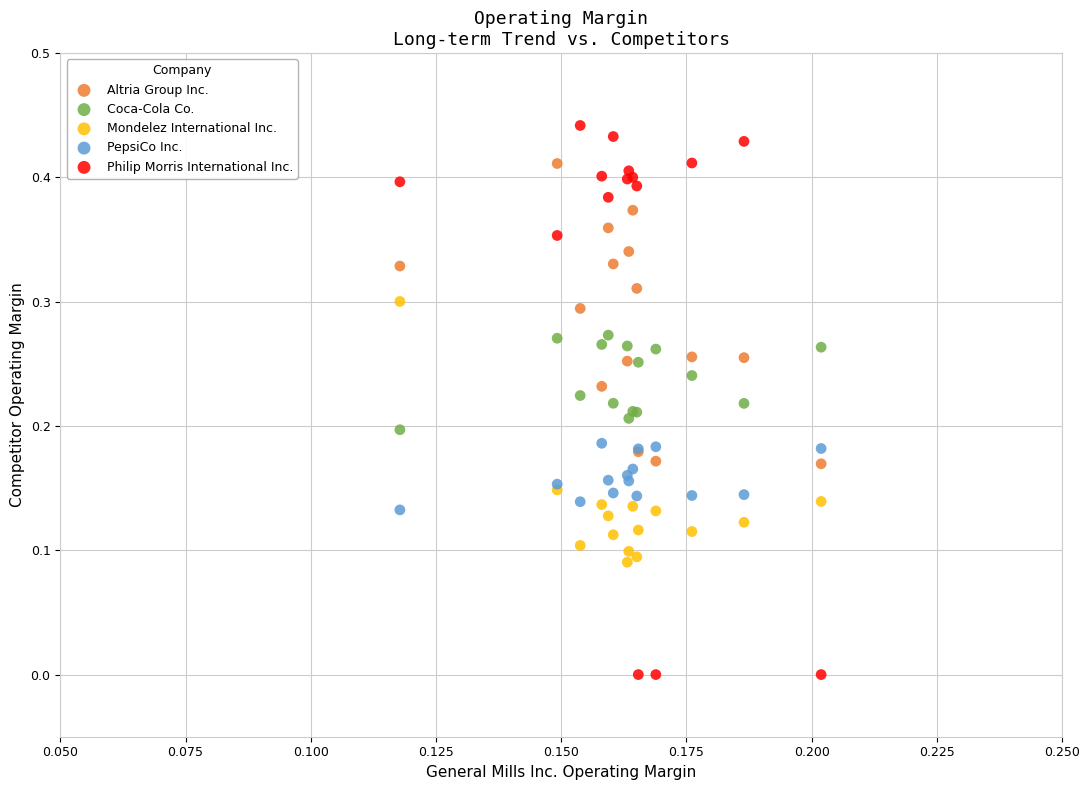

Which series has the widest spread of Y values?

Philip Morris International Inc.